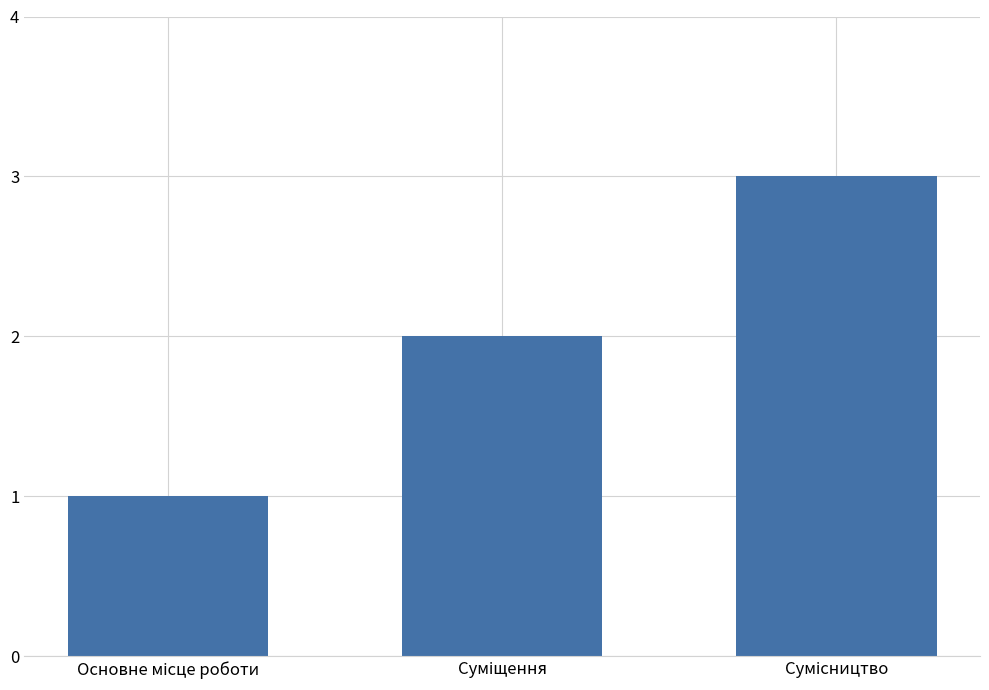

What is the sum of all values?

6